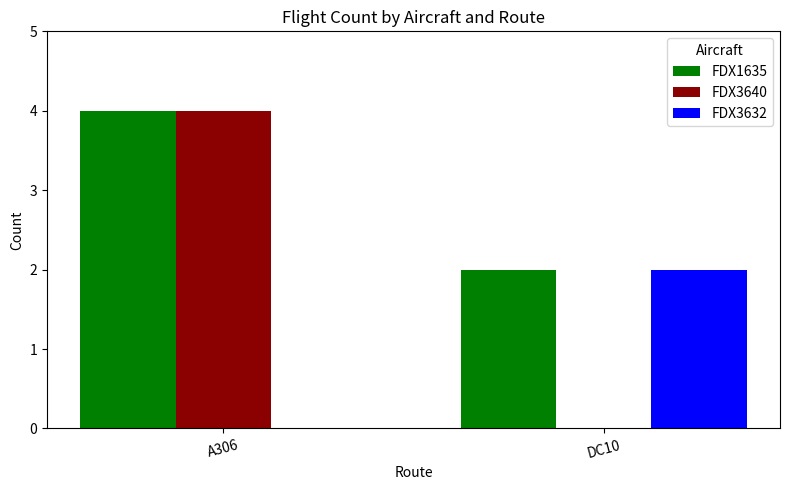

What is the maximum value shown in the chart?

4